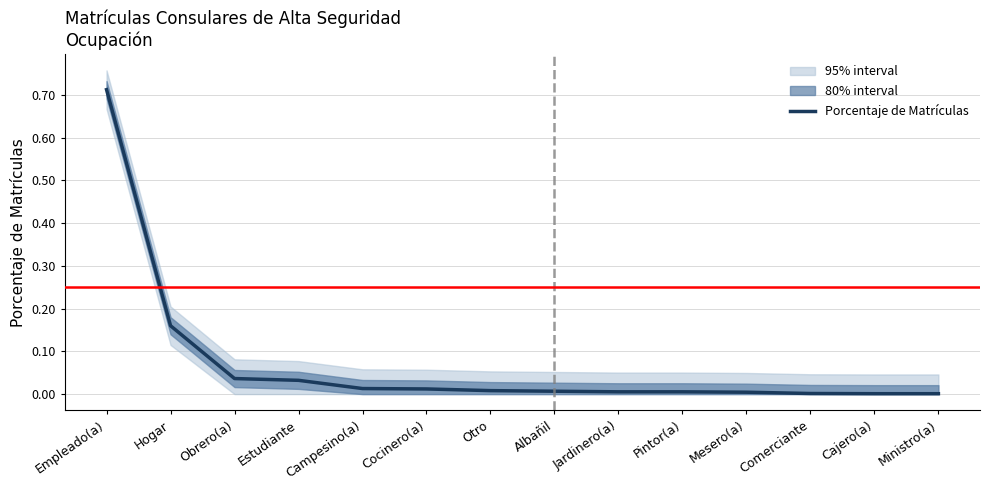

What position from the left is Otro?

7